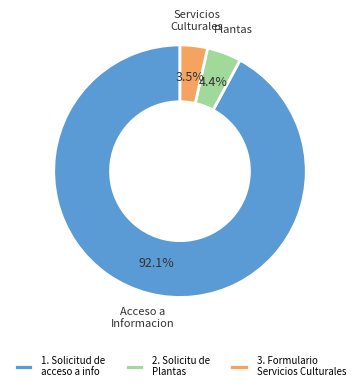

What is the smallest slice in the pie chart?

3. Formulario Servicios Culturales